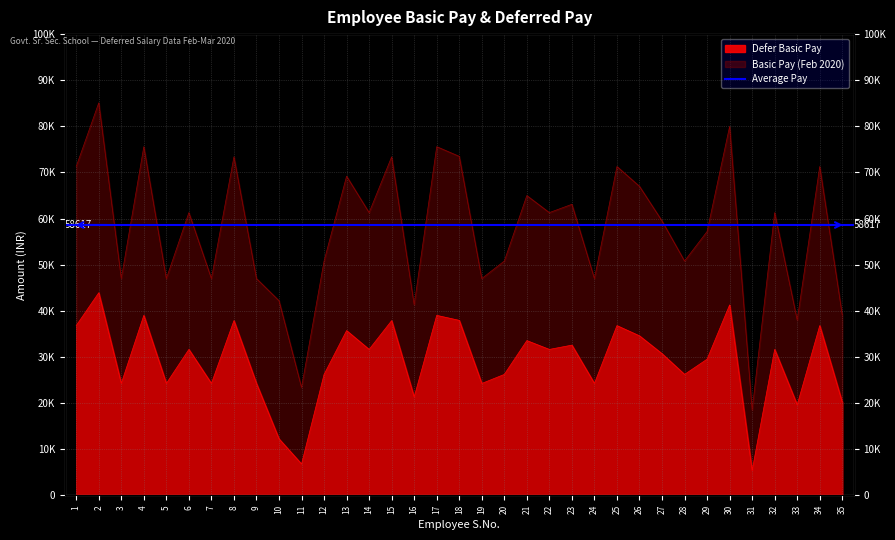

The Basic Pay (Feb 2020) series shows 13872 at 22. True or false?

False